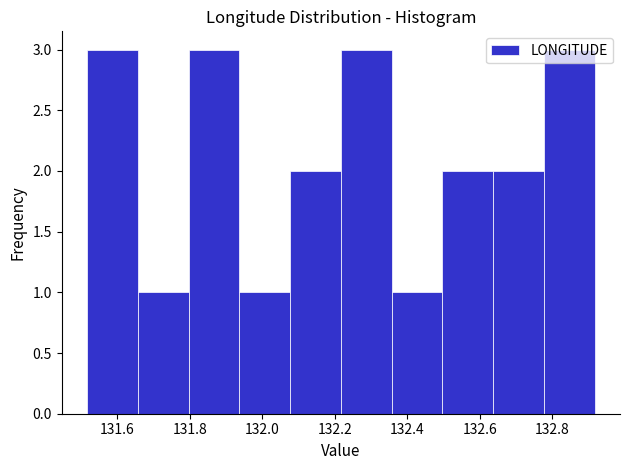

What is the height of the bar covering 132.08 to 132.22 on the x-axis? Neither the bar edges nor the heights are printed on the chart, so give them approximately, as read against the axes.

2